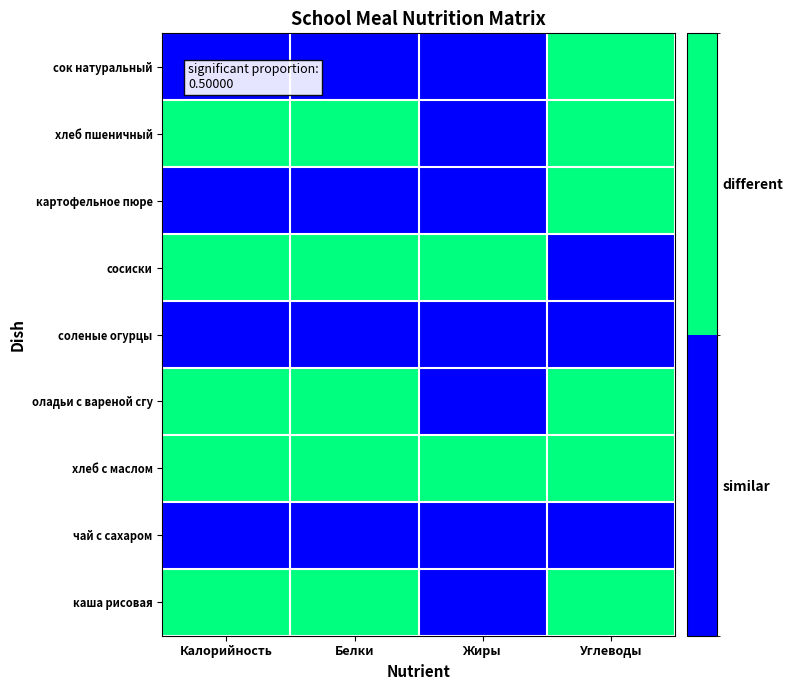

Reading left to right, list all the values displayed in this chart.

каша рисовая: Калорийность=1	Белки=1	Жиры=0	Углеводы=1
чай с сахаром: Калорийность=0	Белки=0	Жиры=0	Углеводы=0
хлеб с маслом: Калорийность=1	Белки=1	Жиры=1	Углеводы=1
оладьи с вареной сгу: Калорийность=1	Белки=1	Жиры=0	Углеводы=1
соленые огурцы: Калорийность=0	Белки=0	Жиры=0	Углеводы=0
сосиски: Калорийность=1	Белки=1	Жиры=1	Углеводы=0
картофельное пюре: Калорийность=0	Белки=0	Жиры=0	Углеводы=1
хлеб пшеничный: Калорийность=1	Белки=1	Жиры=0	Углеводы=1
сок натуральный: Калорийность=0	Белки=0	Жиры=0	Углеводы=1